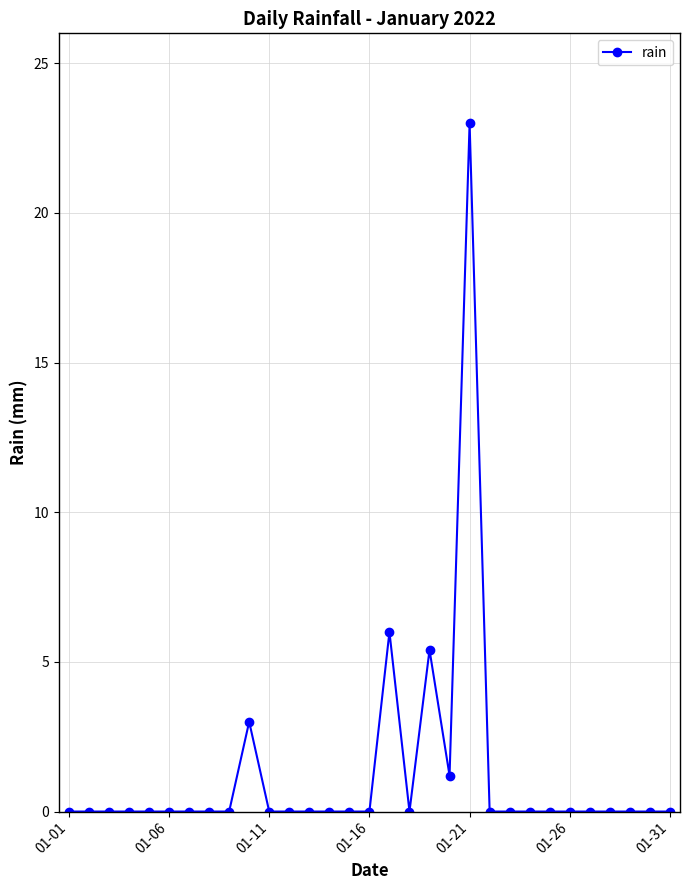

What is the value of the 10th point from the left?

3.0